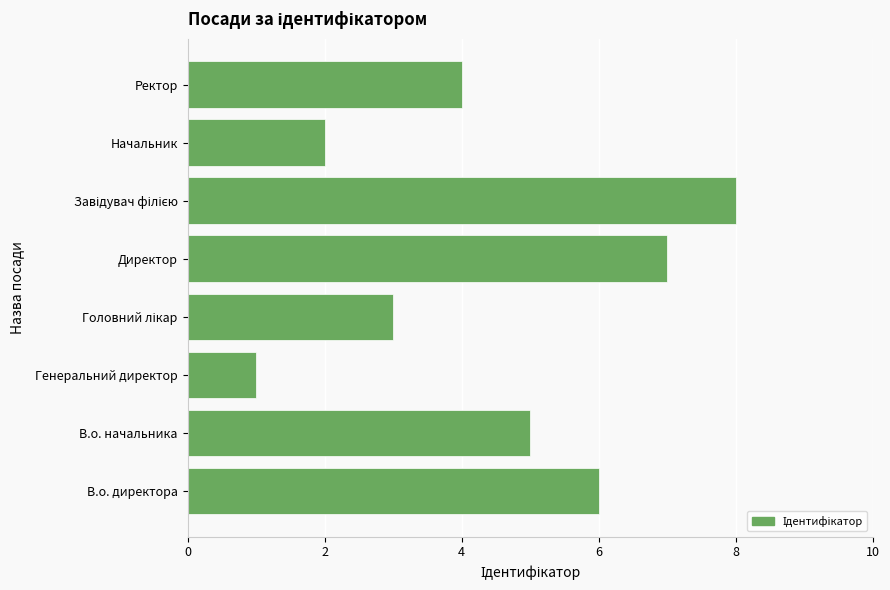

Reading bottom to top, list all the values displayed in this chart.

6	5	1	3	7	8	2	4